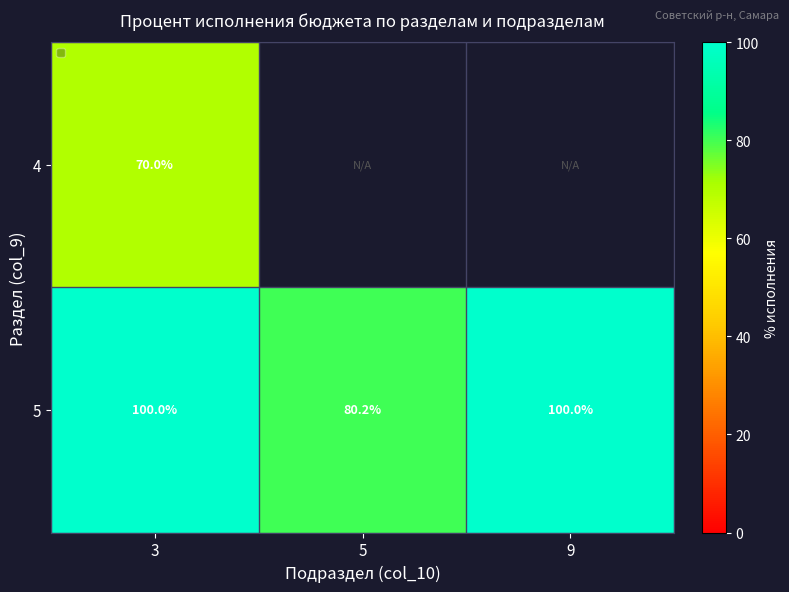

How many data points in 5 are less than 100?

1